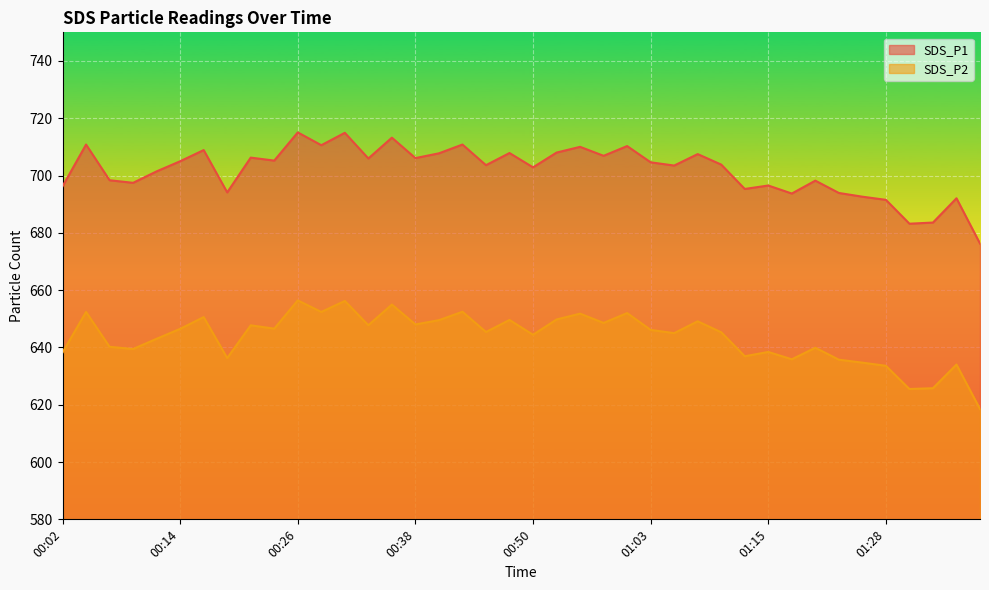

The SDS_P2 series shows 197.8 at 00:24. True or false?

False